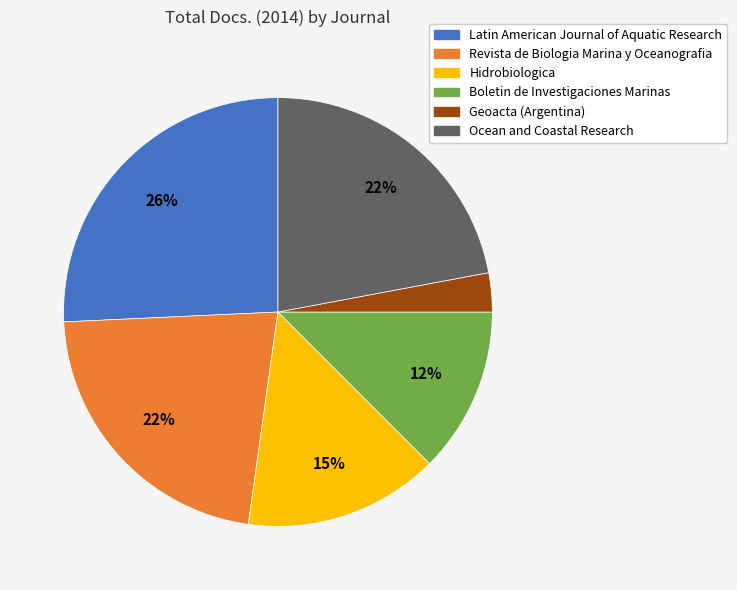

How many segments does this pie chart have?

6